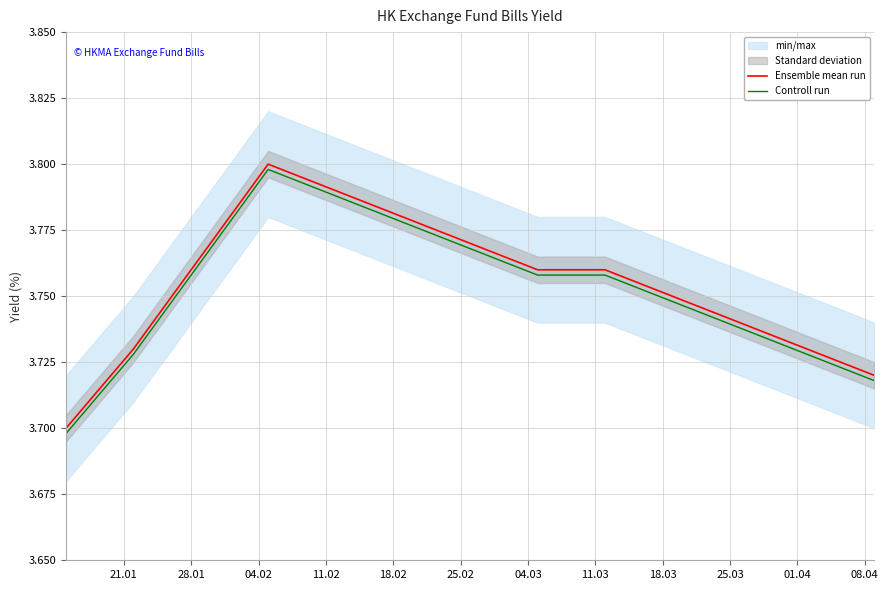

List the series in order of their overall mean, lowest first.

Controll run, Ensemble mean run